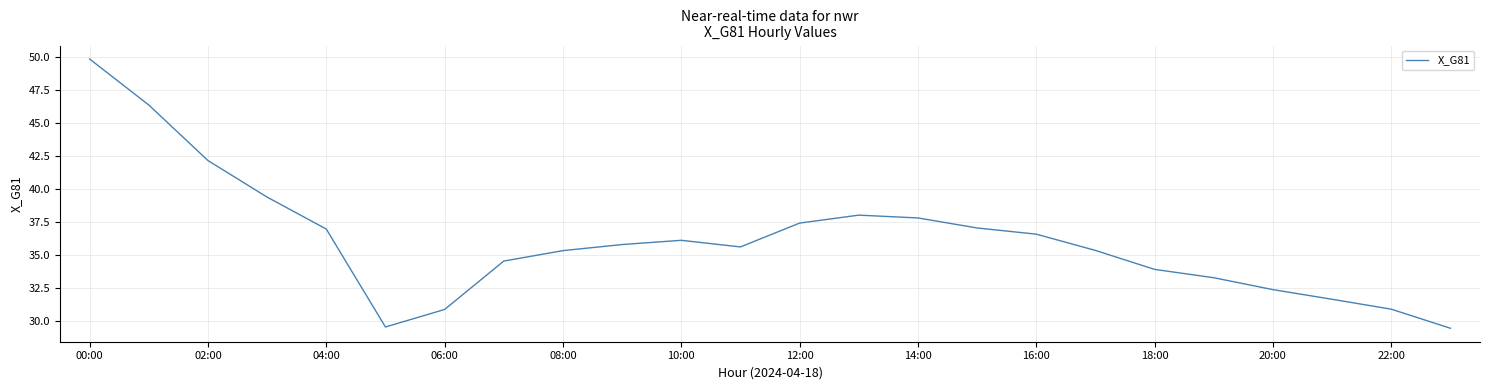

What is the minimum value shown in the chart?

29.5